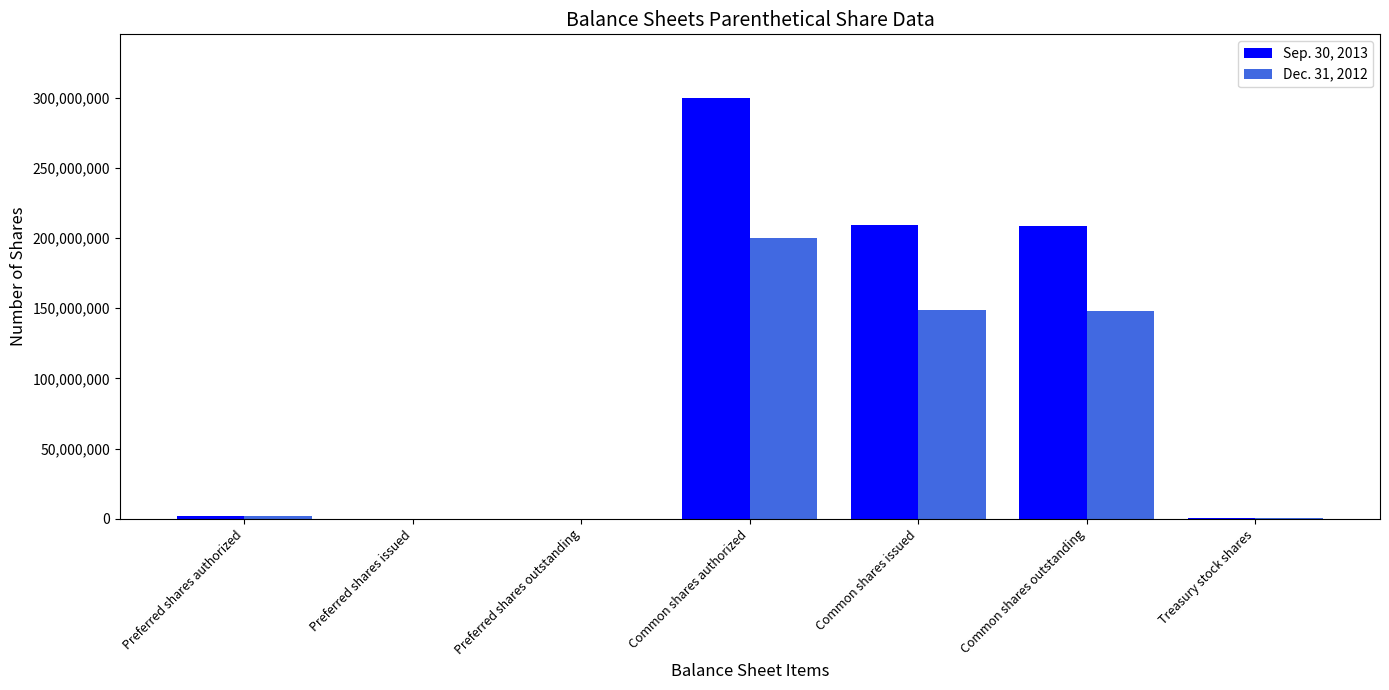

The Sep. 30, 2013 series shows 161794987 at Preferred shares outstanding. True or false?

False